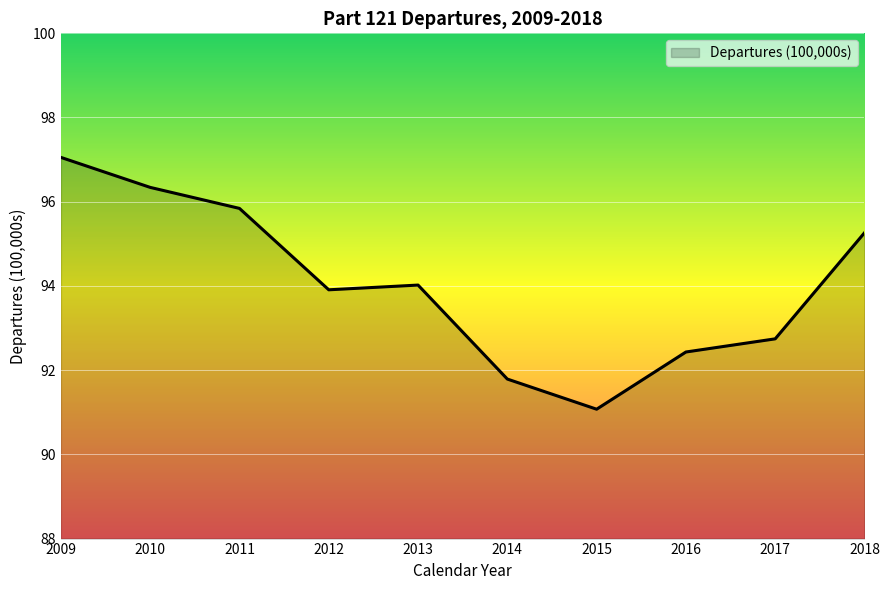

Reading left to right, transcribe all the data shown in this chart.

97.1	96.3	95.8	93.9	94.0	91.8	91.1	92.4	92.7	95.3